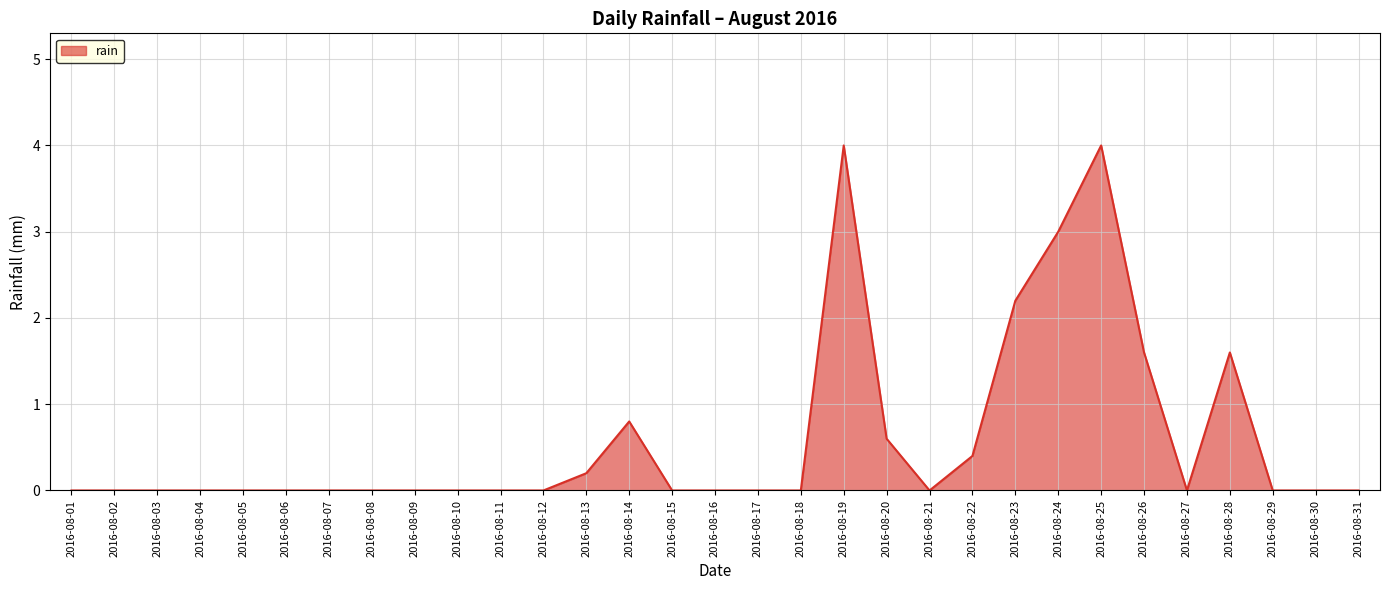

What is the greatest value displayed?

4.0